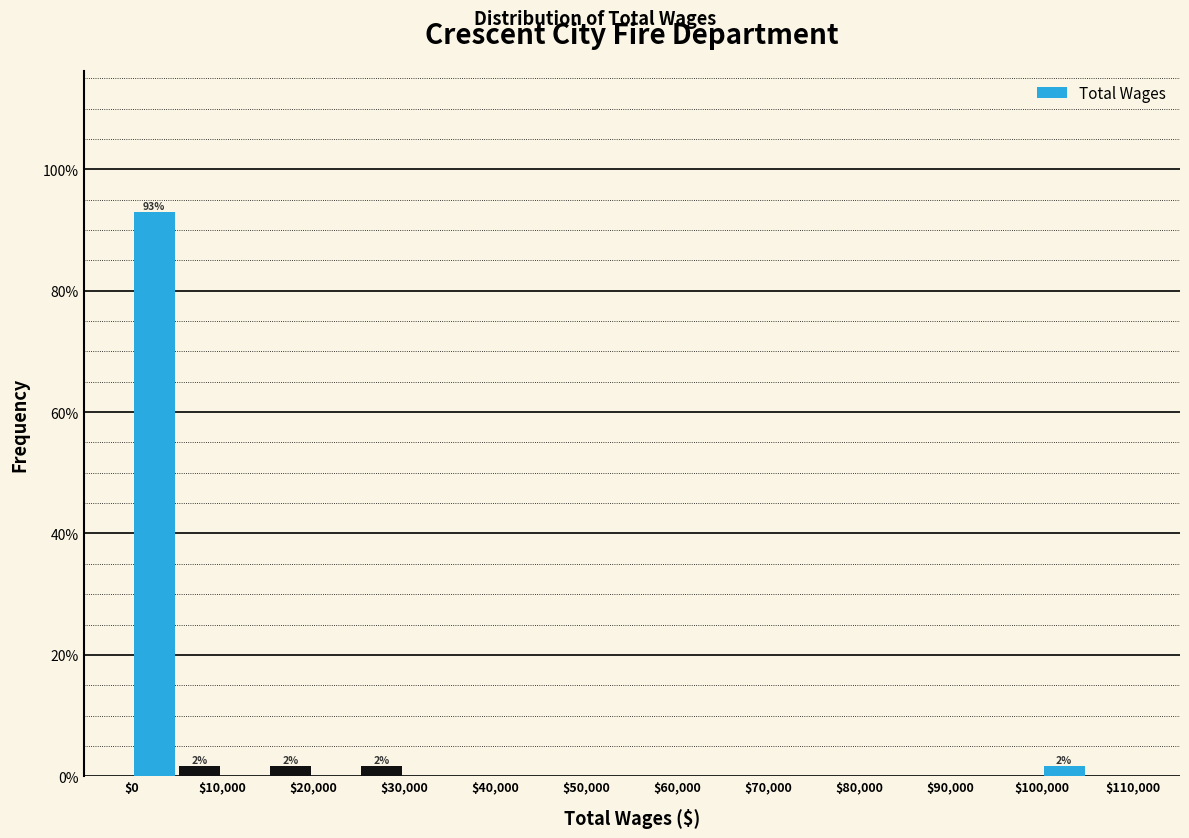

Which range on the x-axis has the tallest bar?

0 to 5000